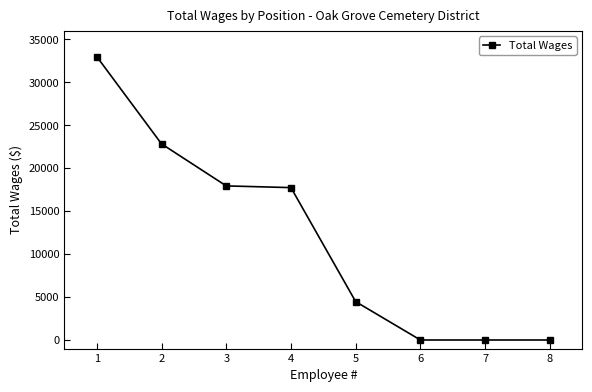

What is the greatest value displayed?

33000